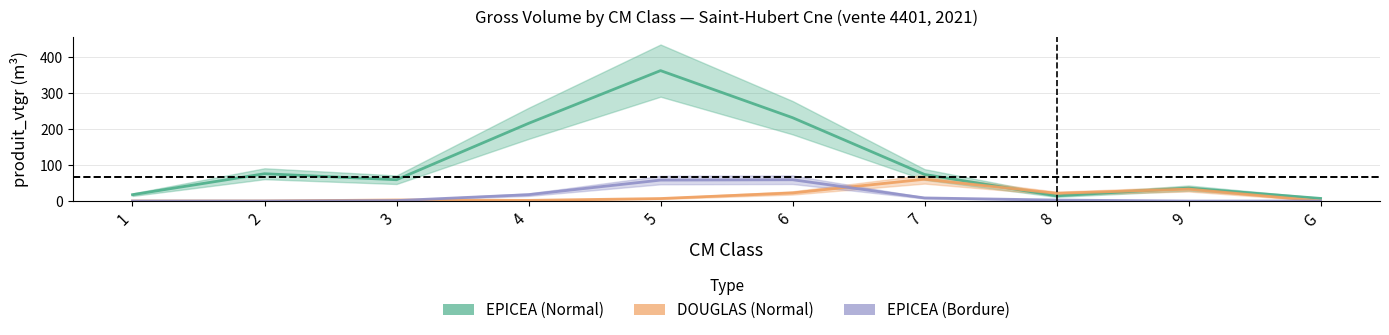

List the labels in order of DOUGLAS_vtgr value, smallest first.

1, G, 2, 4, 3, 5, 8, 6, 9, 7